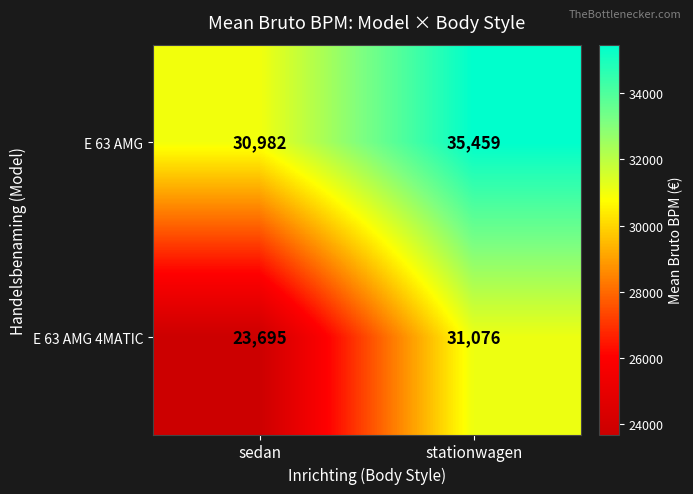

The E 63 AMG 4MATIC series shows 32748 at sedan. True or false?

False